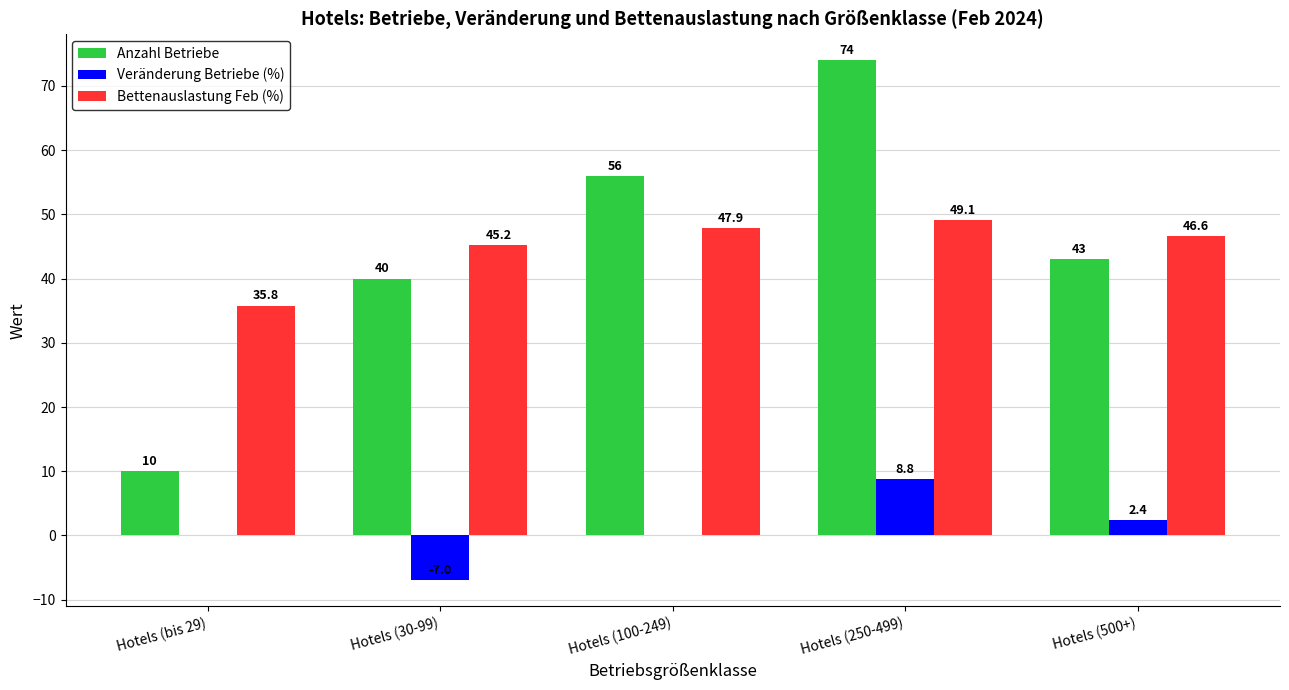

Which series changed the most between Hotels (30-99) and Hotels (250-499)?

Anzahl Betriebe